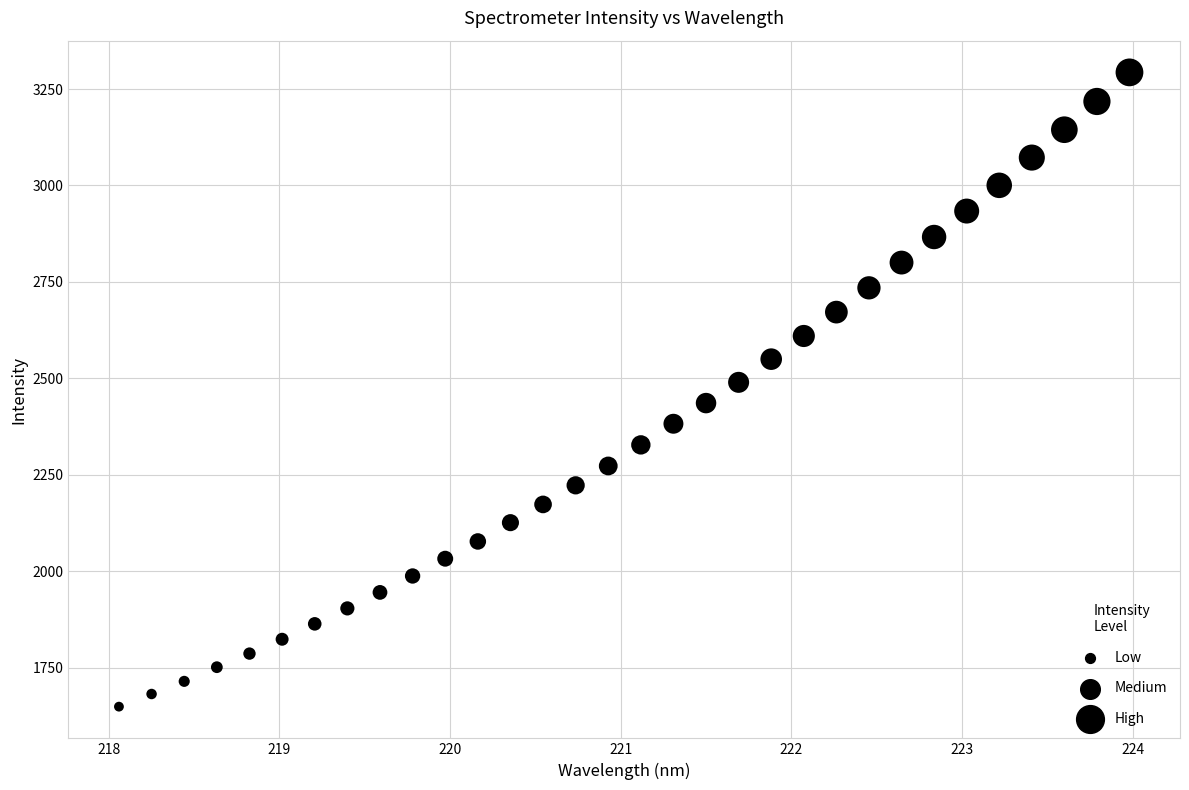

What is the range of Y values (max minus min)?

1644.7